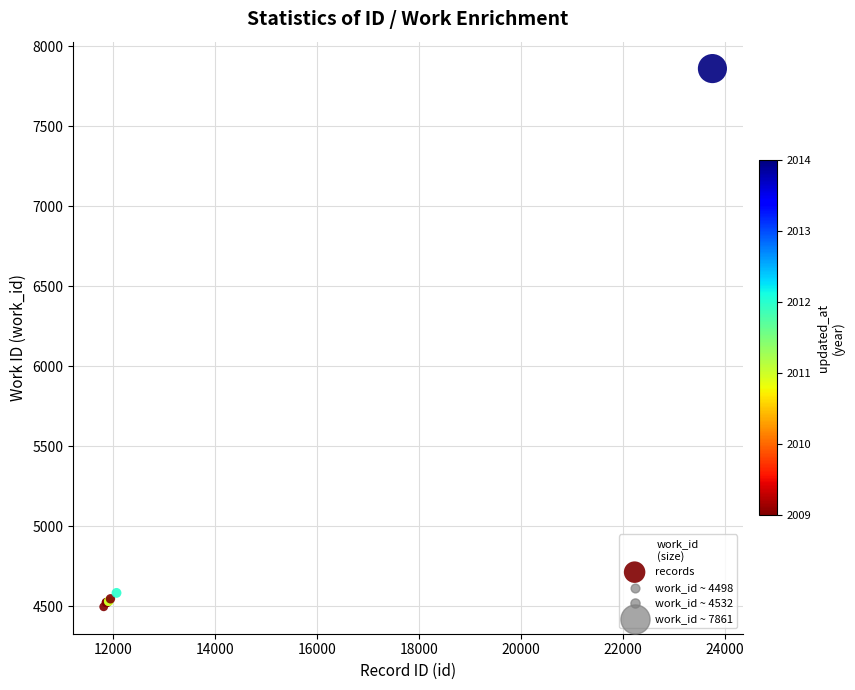

What Y value in the scatter plot is closest to 6179?

4585